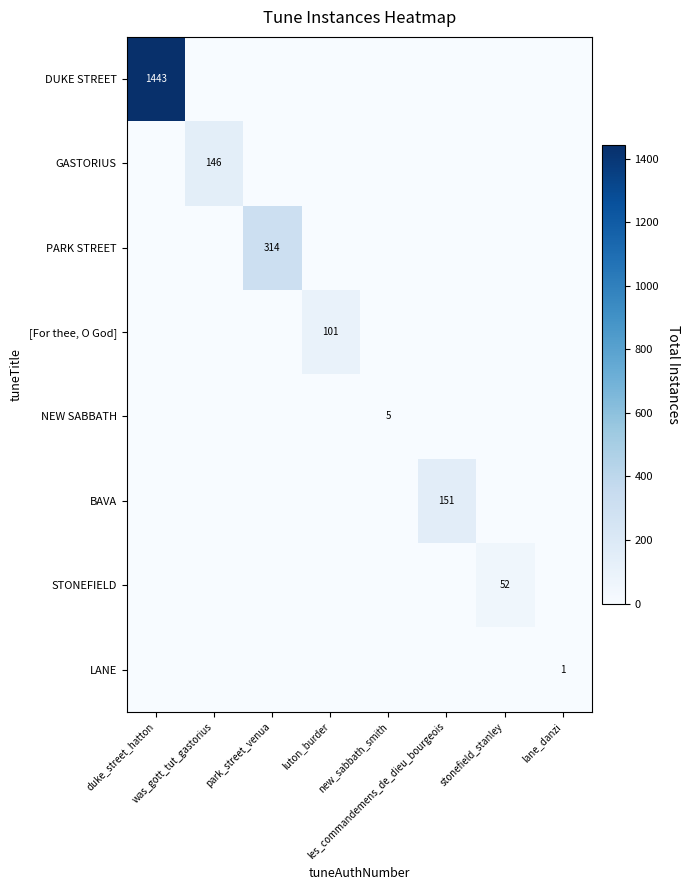

At how many categories does at least one series exceed 268?

2